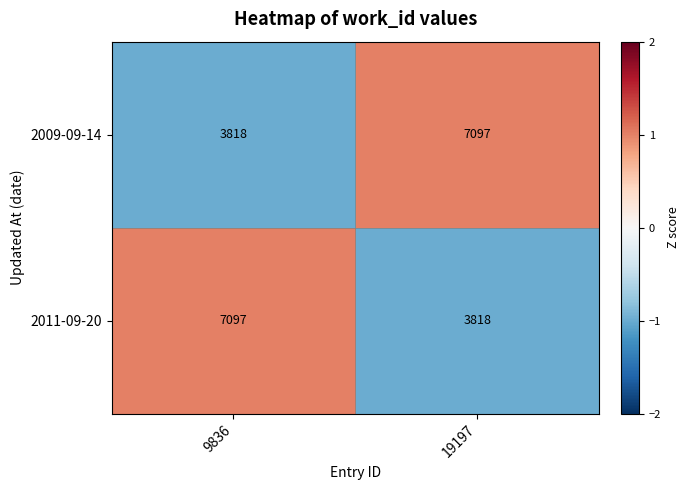

At which label does 2009-09-14 reach its peak?

19197